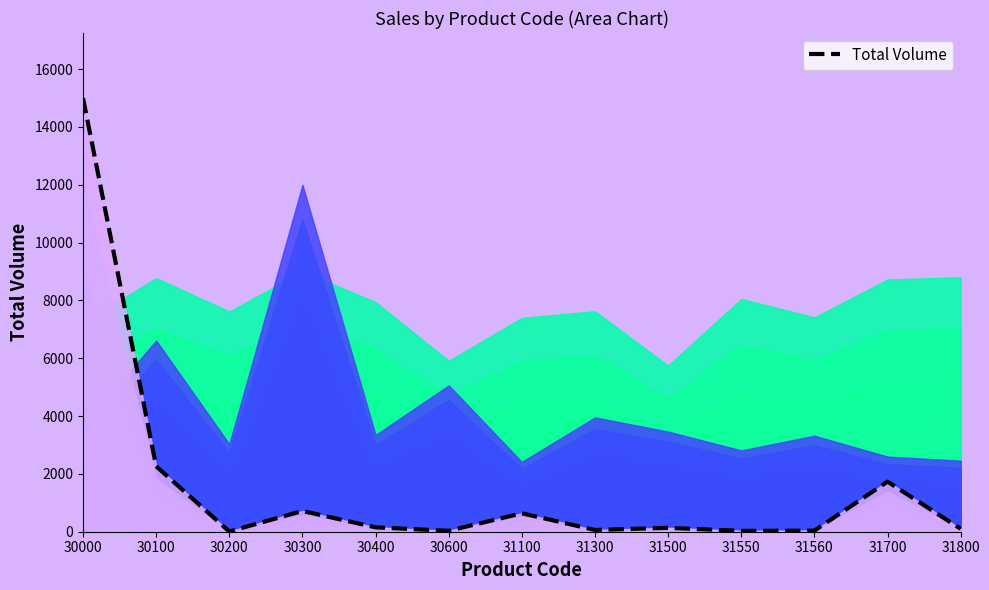

Reading left to right, list all the values displayed in this chart.

30000=15000.0	30100=2264.1	30200=8.2	30300=718.0	30400=151.4	30600=31.9	31100=638.1	31300=60.8	31500=134.7	31550=29.8	31560=38.4	31700=1732.6	31800=100.0